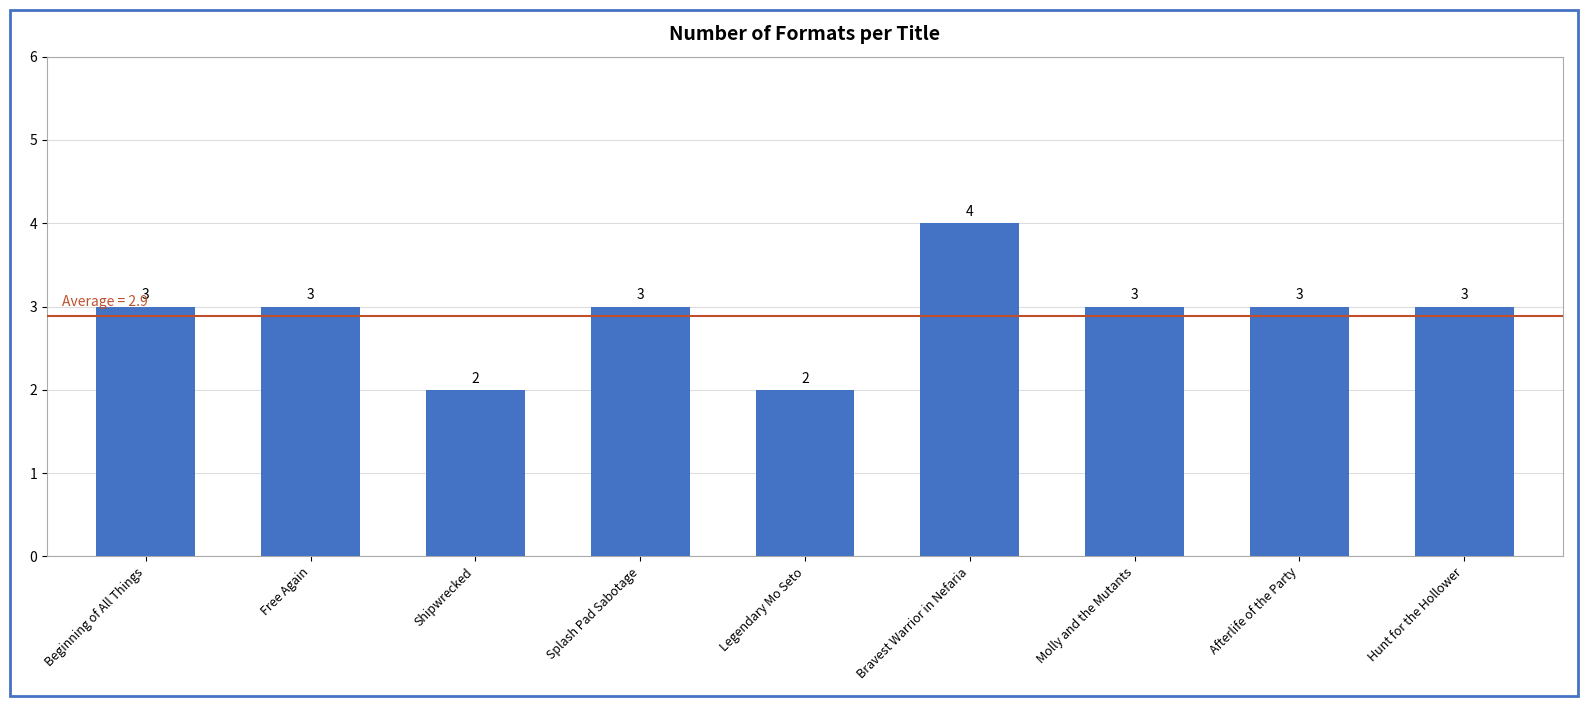

What is the greatest value displayed?

4